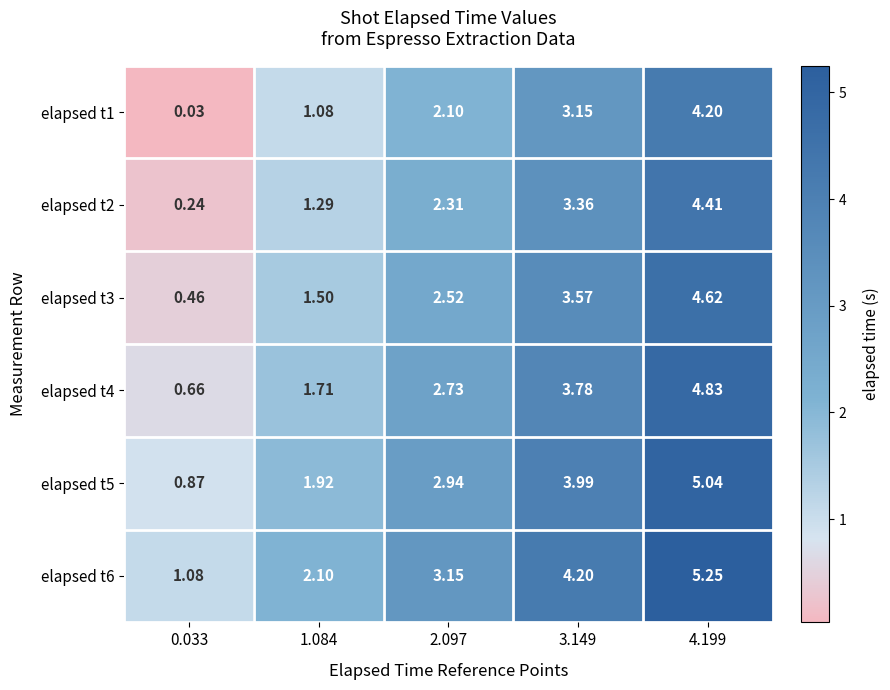

Is the value of elapsed t4 at 4.199 greater than the value of elapsed t5 at 3.149?

Yes